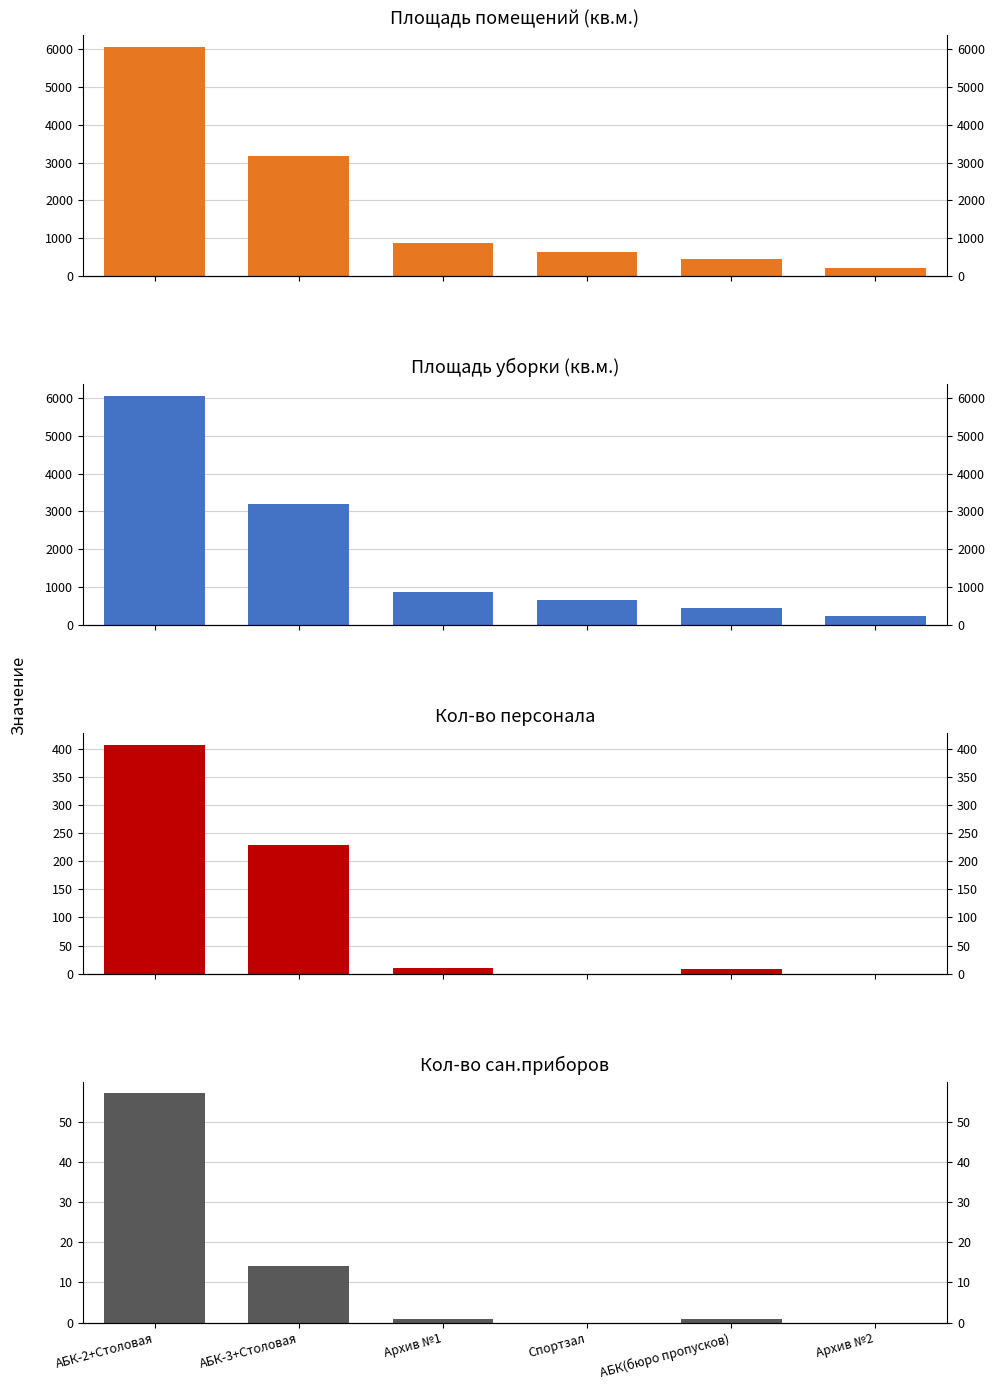

How many bars are there in each group?

4